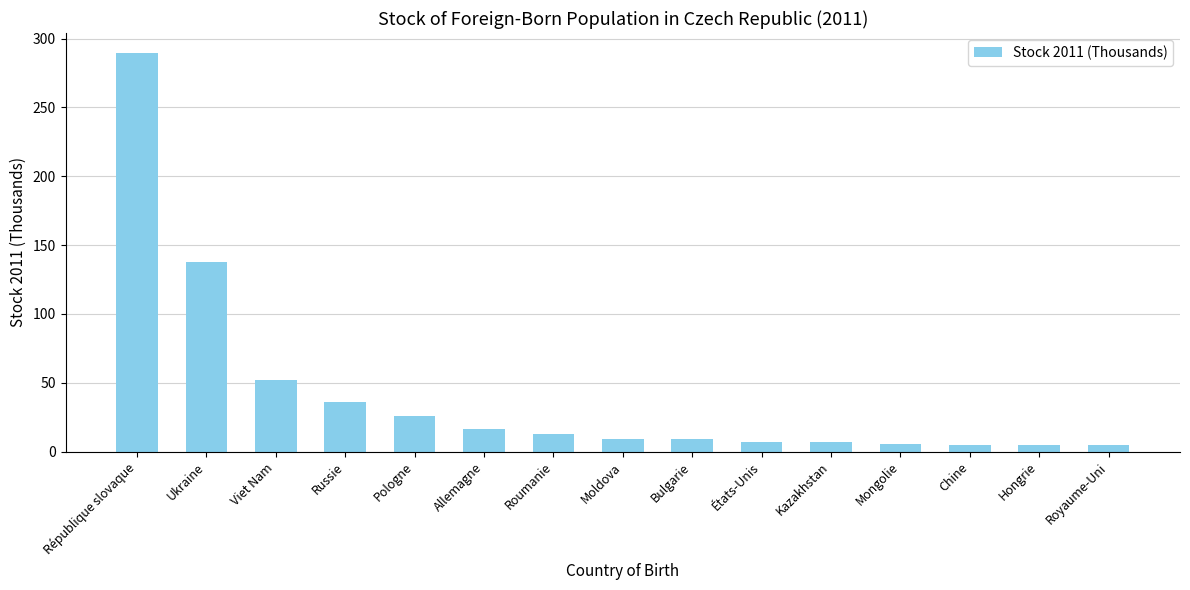

What is the minimum value shown in the chart?

4.8